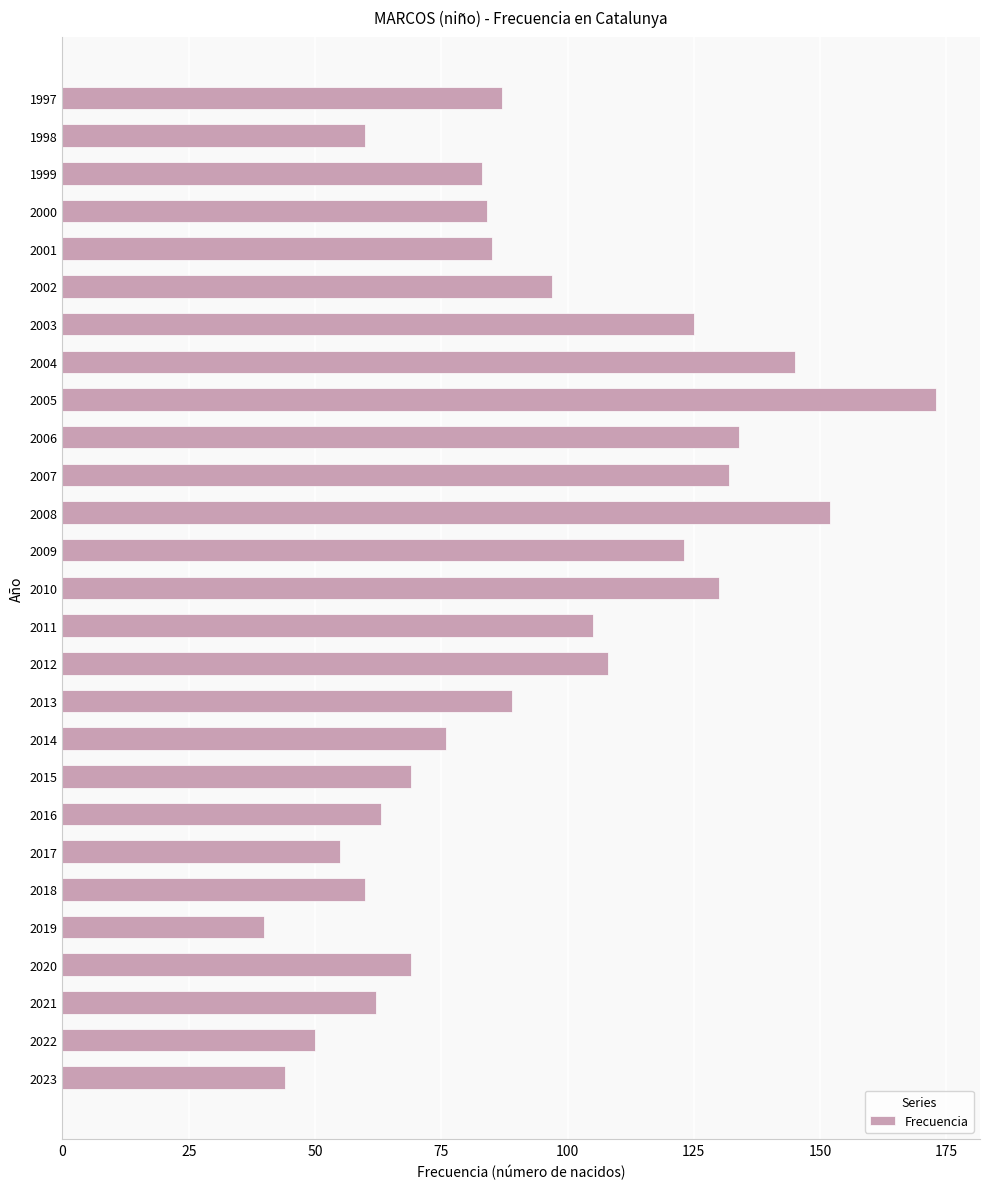

What is the change in value from 2013 to 1998?

-29